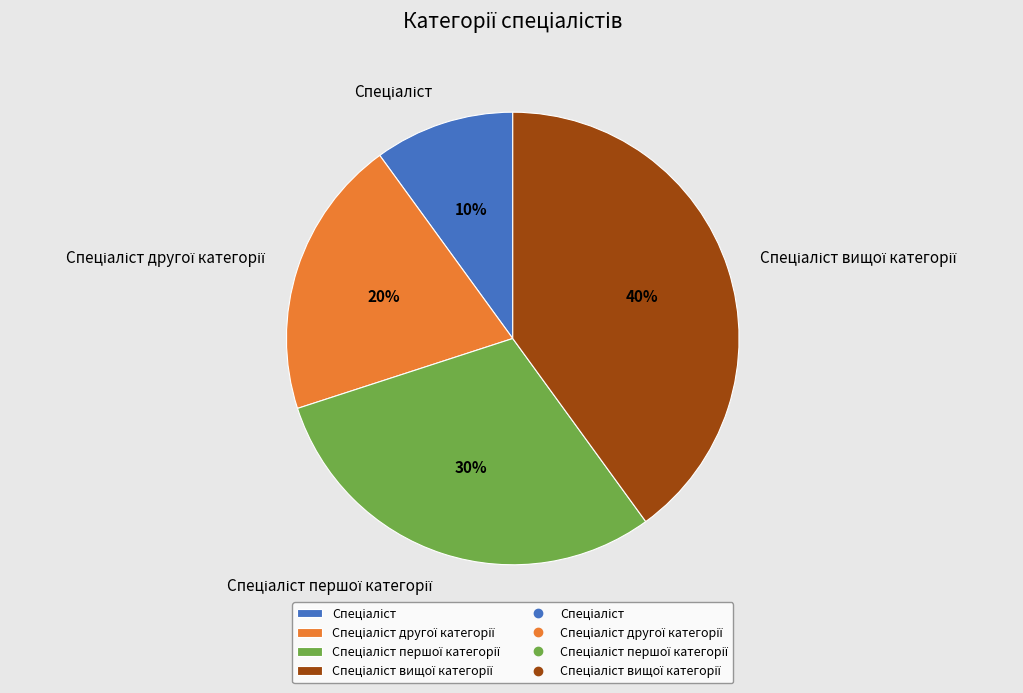

To the nearest percent, what is the average slice percentage?

25%